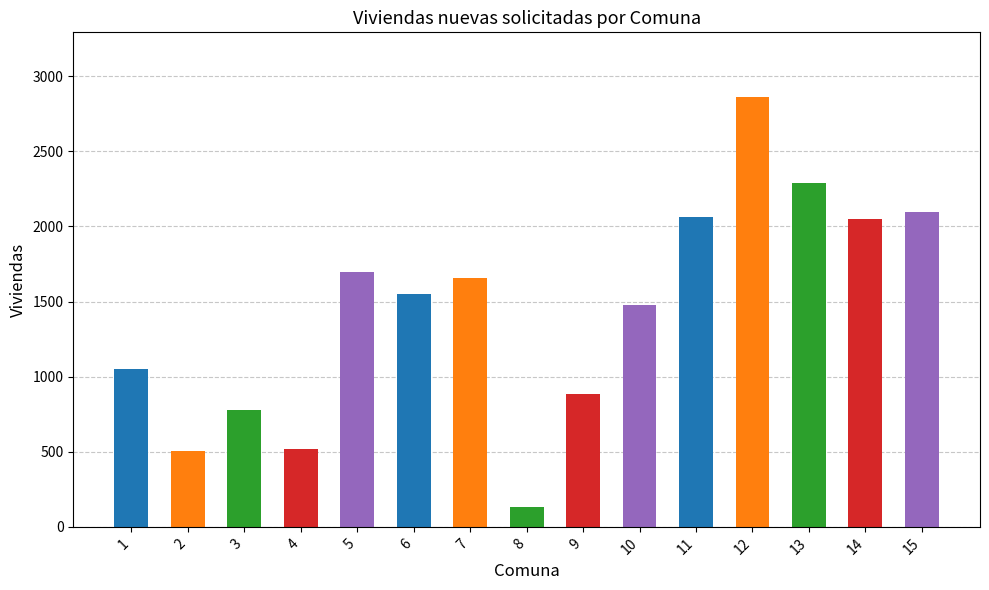

What is the value of the 2nd bar from the left?

507